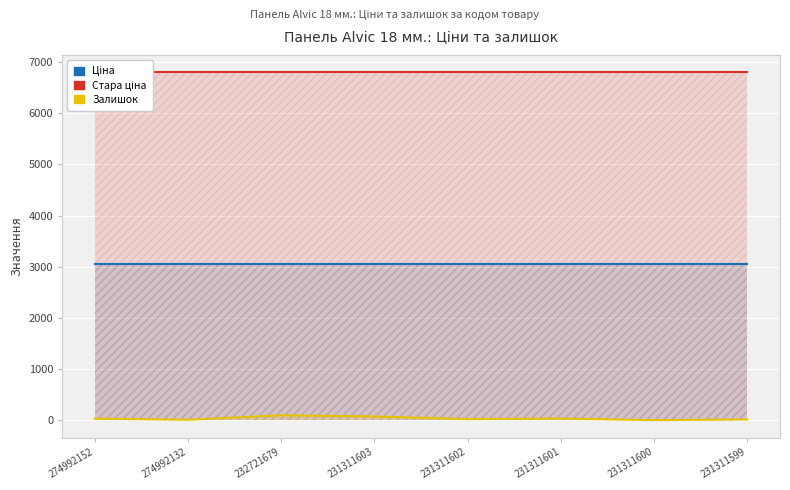

What are all the series names shown in the legend?

Ціна, Стара ціна, Залишок